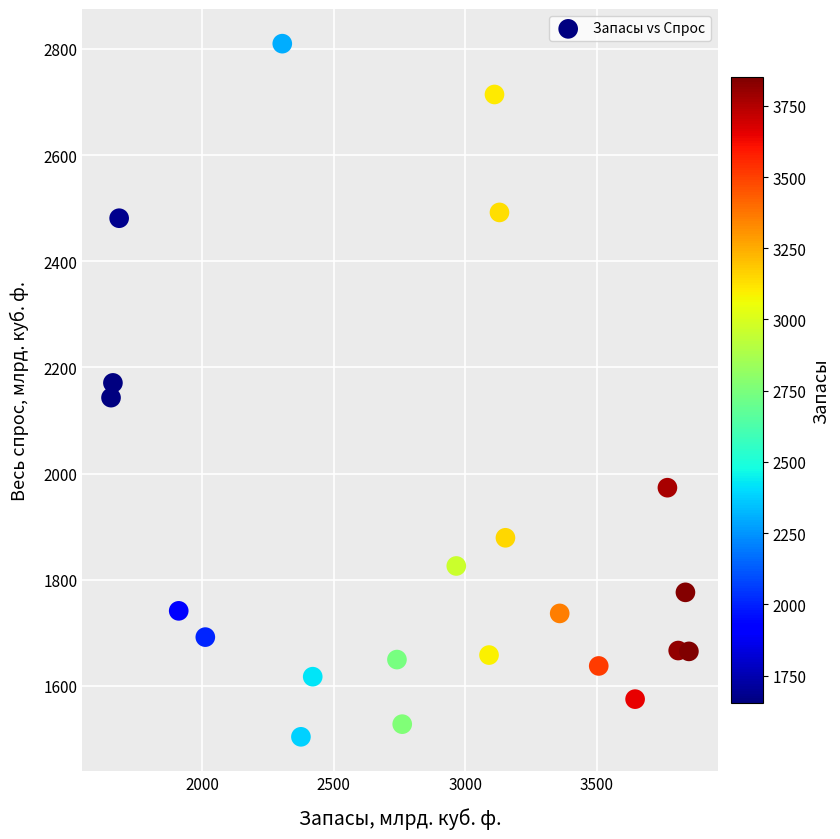

What is the range of X values (max minus min)?

2198.2